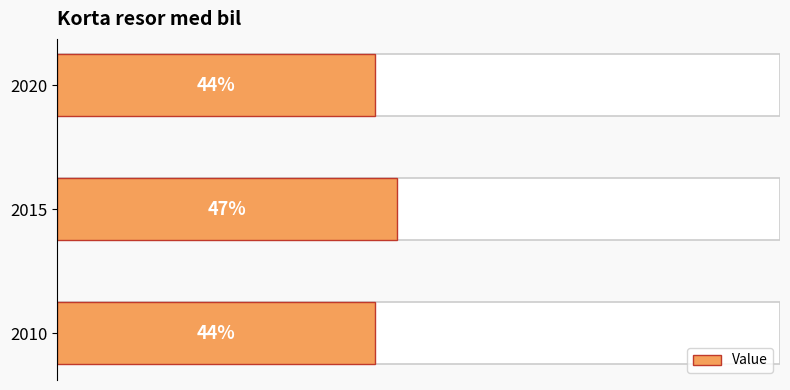

What is the average value?

45